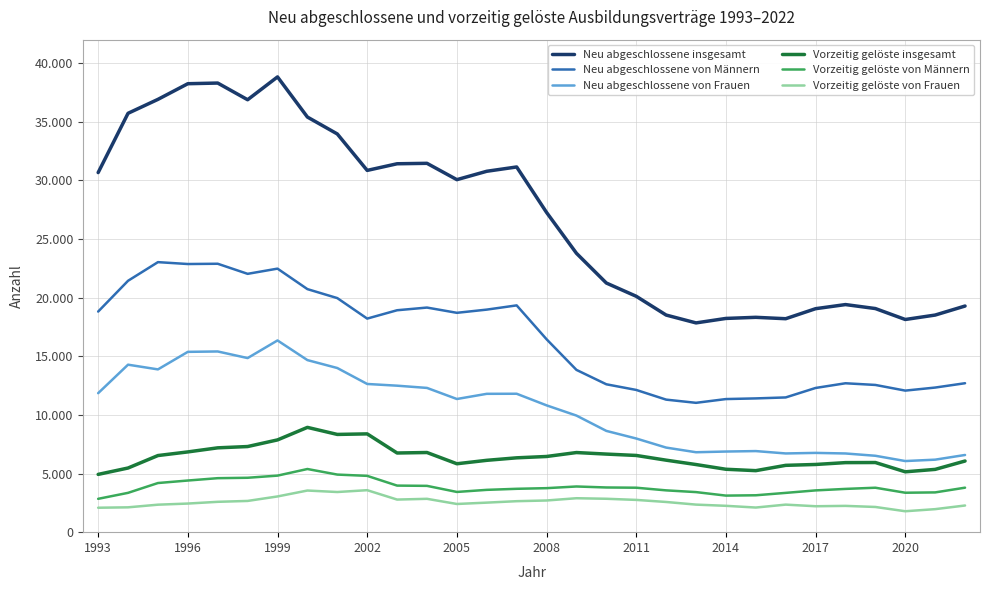

Which series has the largest total across all categories?

Neu abgeschlossene insgesamt